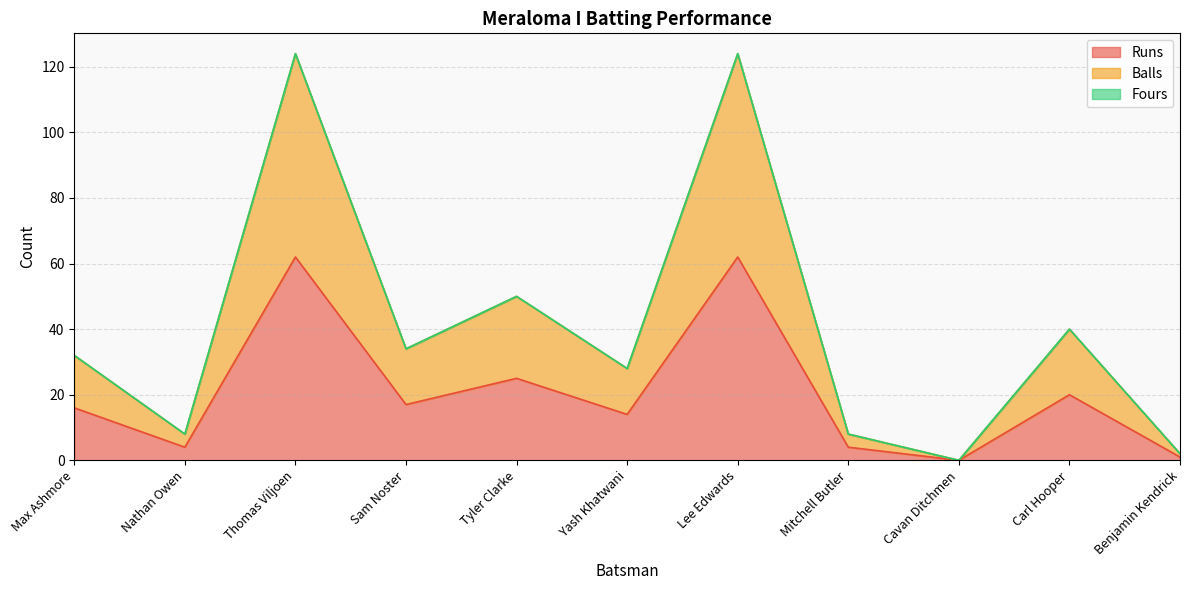

Where is Balls nearest to the value 62?

Tyler Clarke